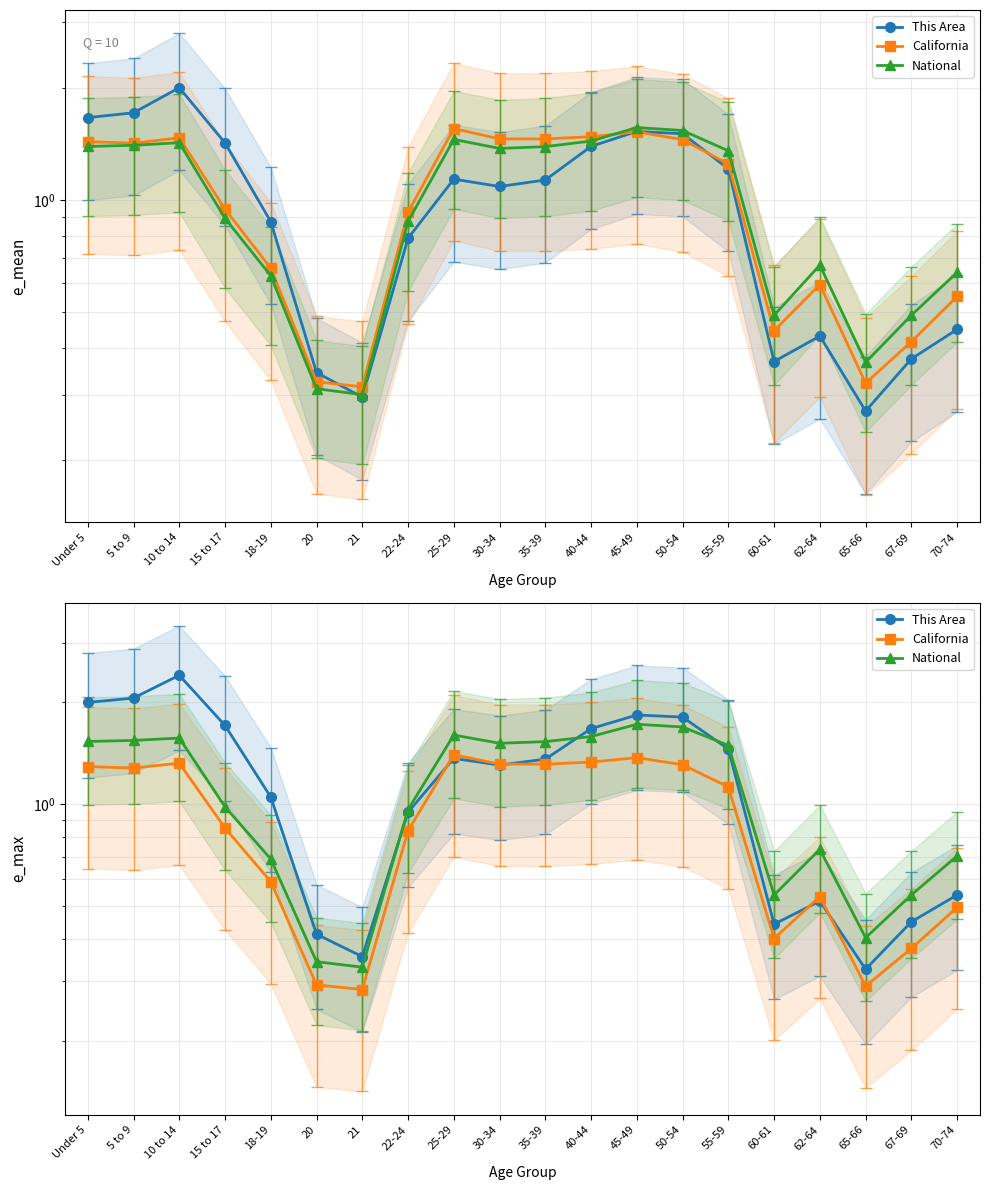

Which series ends up on top after the final intersection of This Area and National?

National